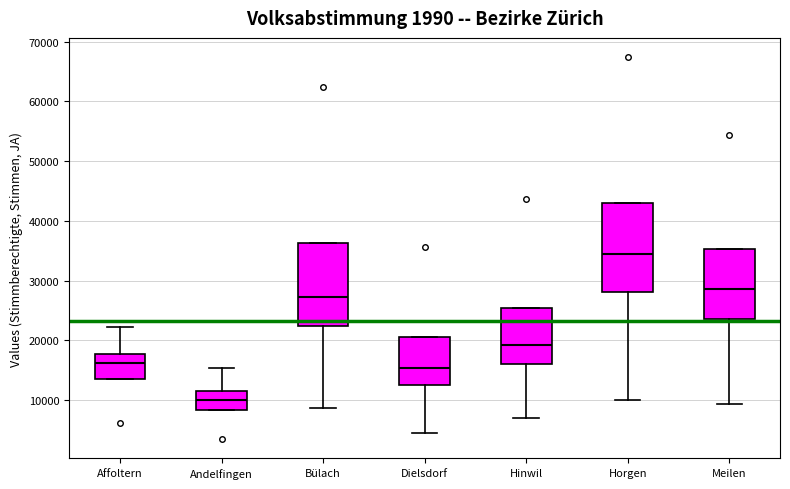

Reading left to right, read every box against the y-axis: the position of its median line, the range the box covers, and the ends of its whiskers. The values are not printed on the chart, so give them approximately, as read against the axis.

Affoltern: median 16000, box 14000 to 18000, whiskers 14000 to 22000
Andelfingen: median 10000, box 8000 to 11000, whiskers 8000 to 15000
Bülach: median 27000, box 22000 to 36000, whiskers 9000 to 36000
Dielsdorf: median 15000, box 13000 to 21000, whiskers 5000 to 21000
Hinwil: median 19000, box 16000 to 25000, whiskers 7000 to 25000
Horgen: median 34000, box 28000 to 43000, whiskers 10000 to 43000
Meilen: median 29000, box 24000 to 35000, whiskers 9000 to 35000